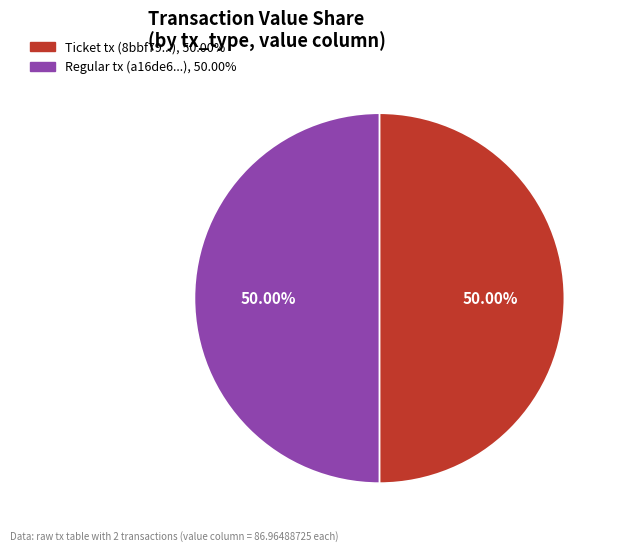

How many segments does this pie chart have?

2